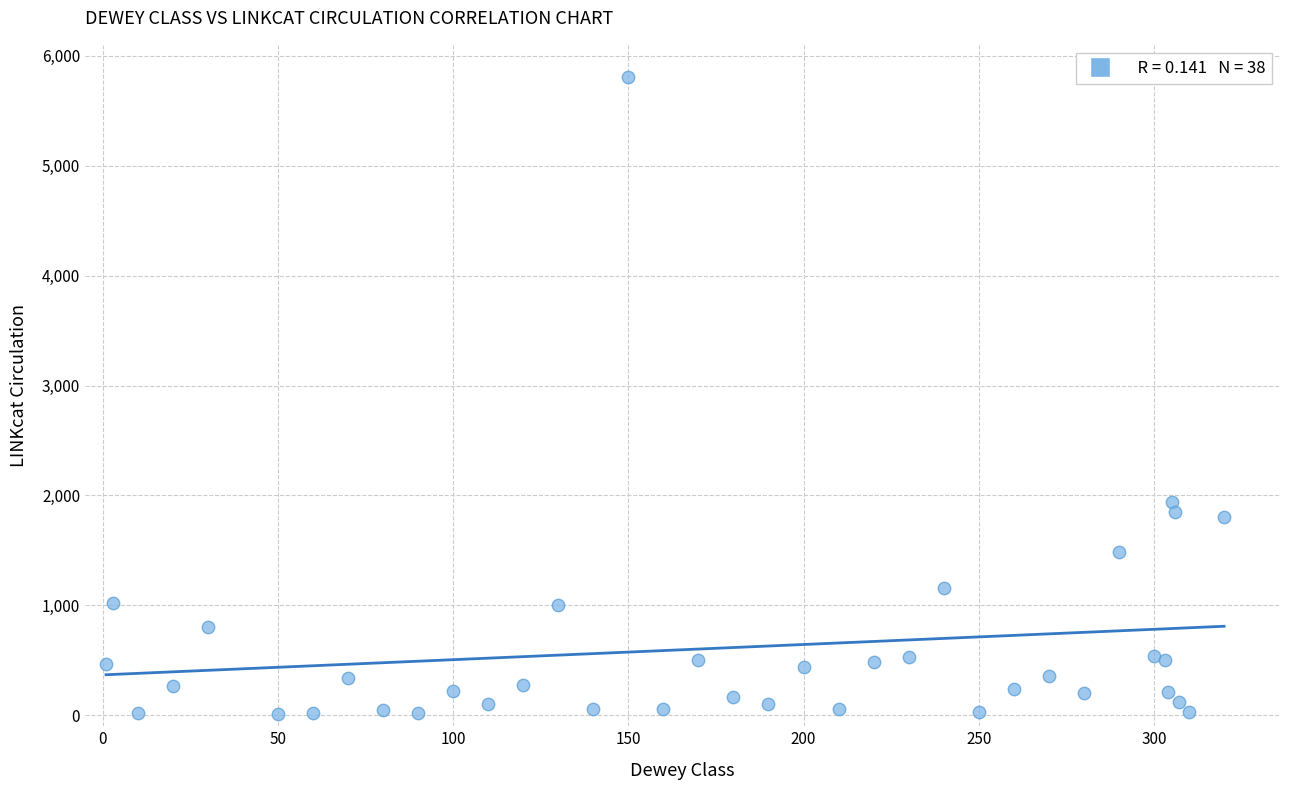

What Y value in the scatter plot is closest to 2910?

1945